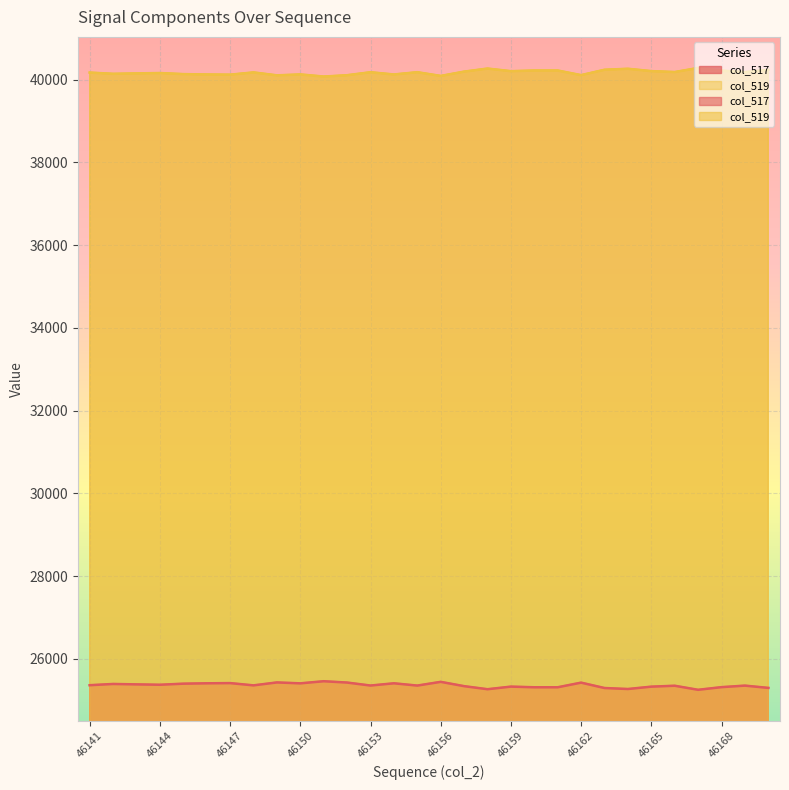

Reading left to right, what are all the values shown in this chart?

col_517: 25363	25393	25383	25374	25400	25409	25414	25359	25430	25408	25459	25427	25355	25409	25354	25444	25340	25266	25329	25313	25313	25425	25295	25271	25328	25350	25252	25316	25353	25298
col_519: 40172	40142	40152	40161	40135	40126	40121	40176	40105	40127	40076	40108	40180	40126	40181	40091	40195	40269	40206	40222	40222	40110	40240	40264	40207	40185	40283	40219	40182	40237